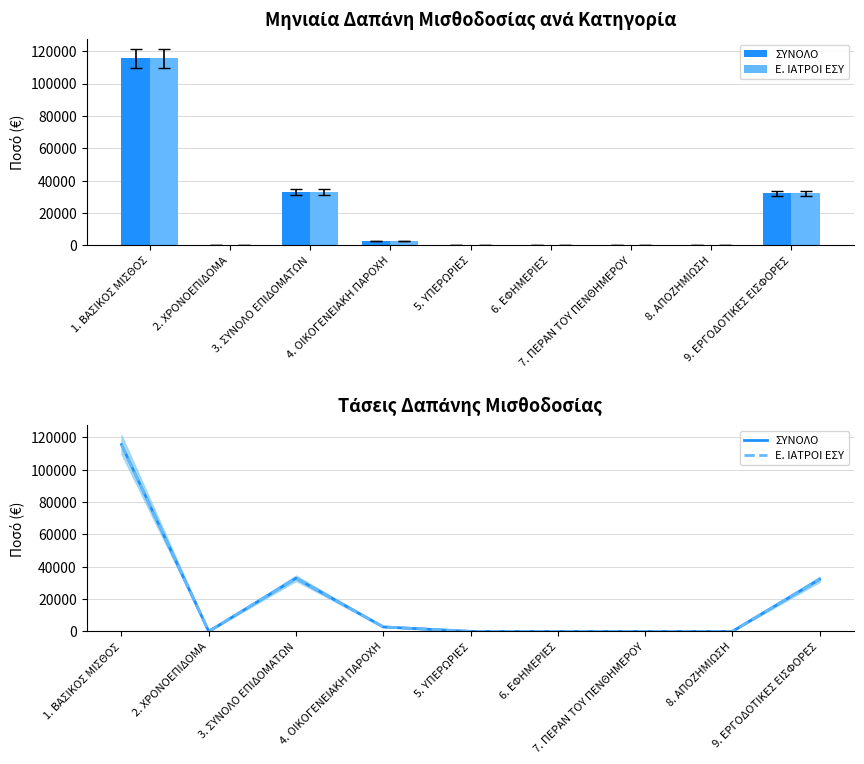

Rank the series by their maximum value, from lowest to highest.

ΣΥΝΟΛΟ, Ε. ΙΑΤΡΟΙ ΕΣΥ